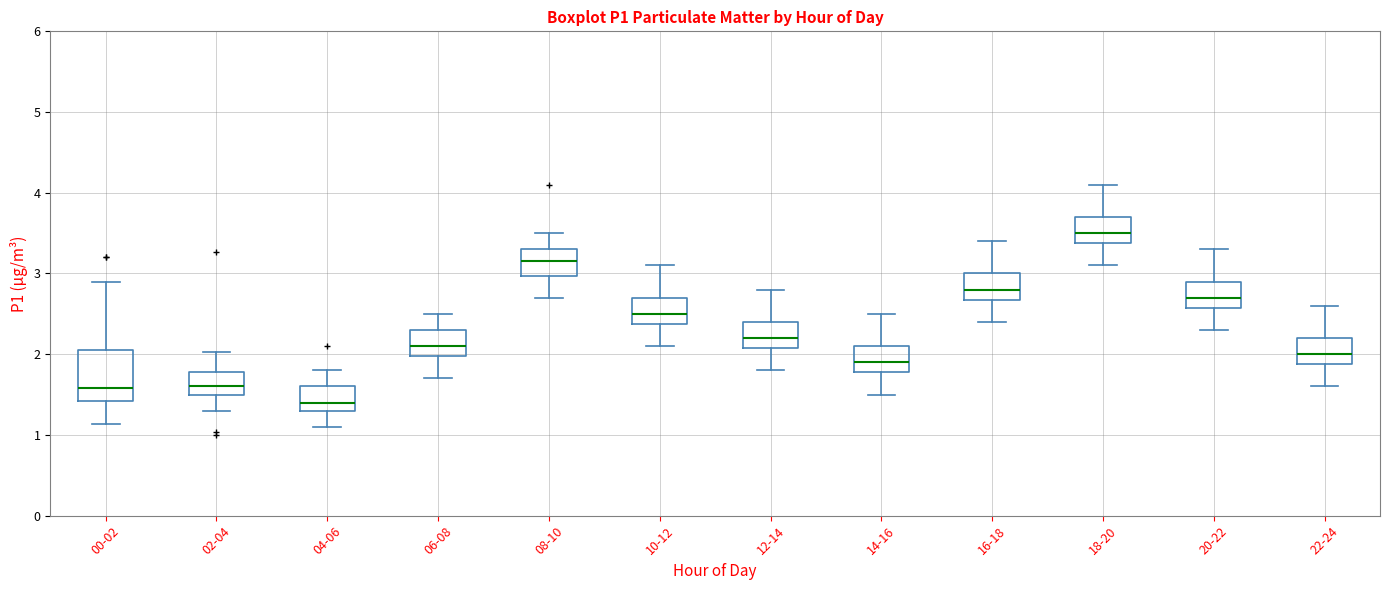

Which box is the tallest, from its lower edge to its upper edge?

00-02